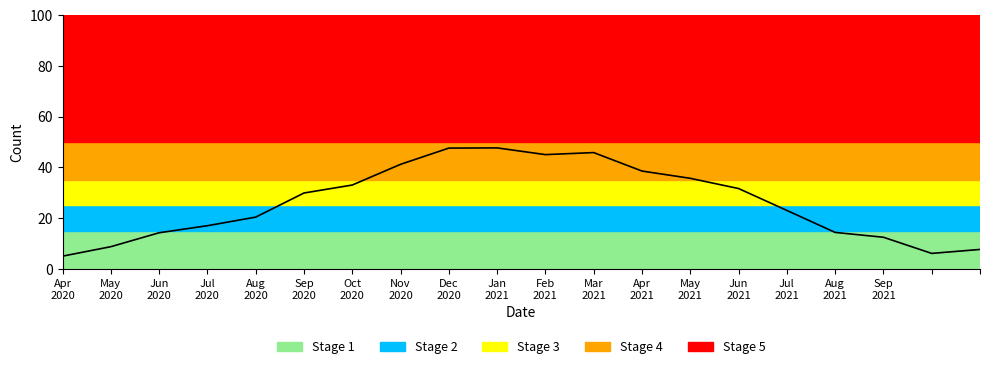

What is the difference between the maximum and minimum values?

42.7